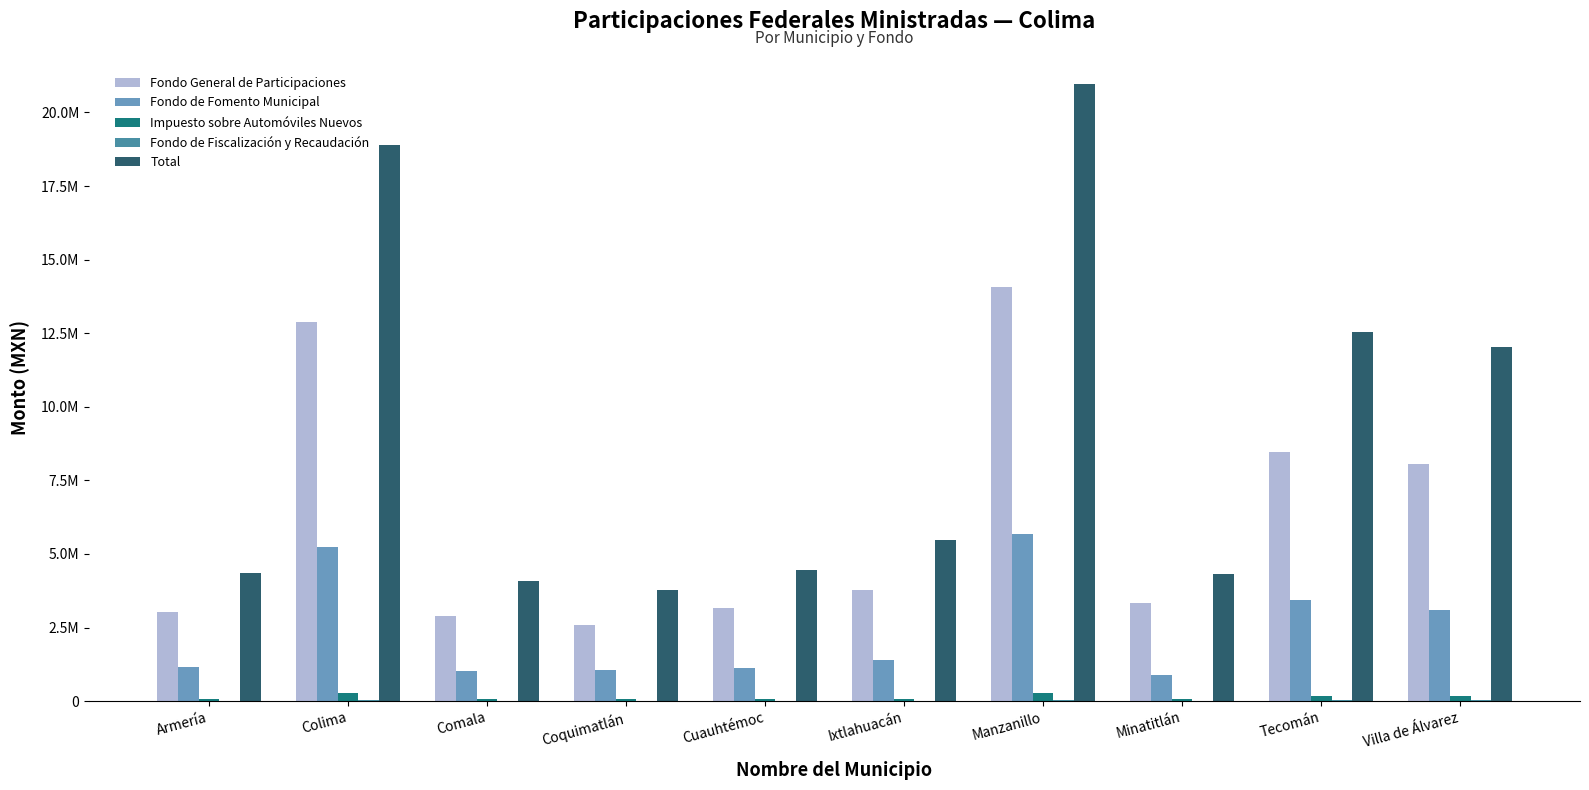

Which series has the largest total across all categories?

Total